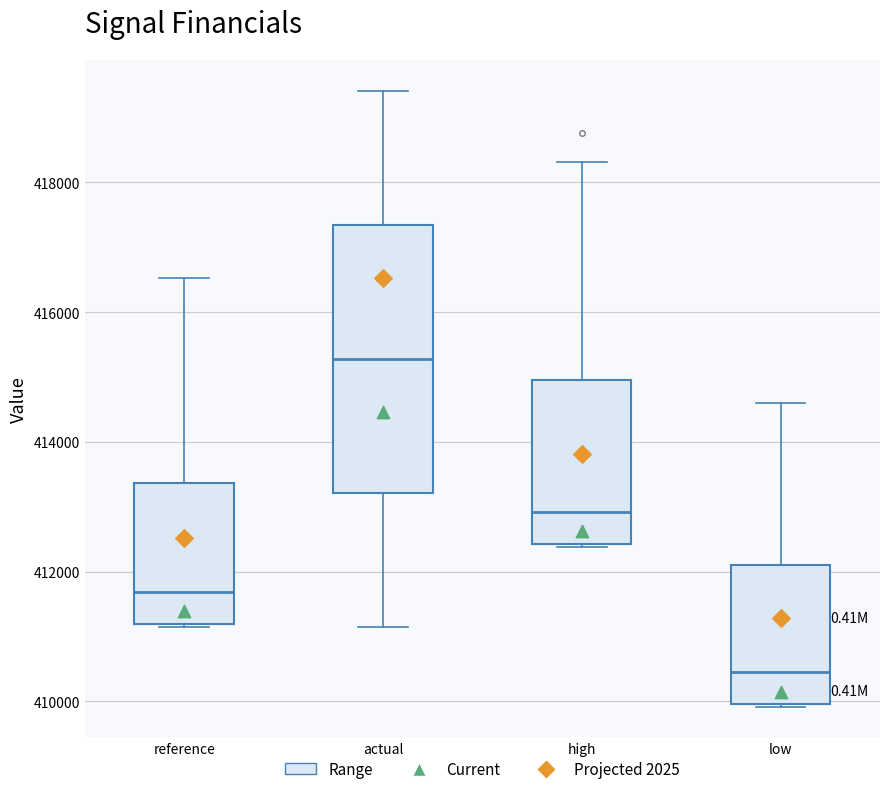

Reading left to right, read every box against the y-axis: the position of its median line, the range the box covers, and the ends of its whiskers. The values are not printed on the chart, so give them approximately, as read against the axis.

reference: median 411600, box 411200 to 413400, whiskers 411200 to 416600
actual: median 415200, box 413200 to 417400, whiskers 411200 to 419400
high: median 413000, box 412400 to 415000, whiskers 412400 to 418400
low: median 410400, box 410000 to 412000, whiskers 410000 to 414600